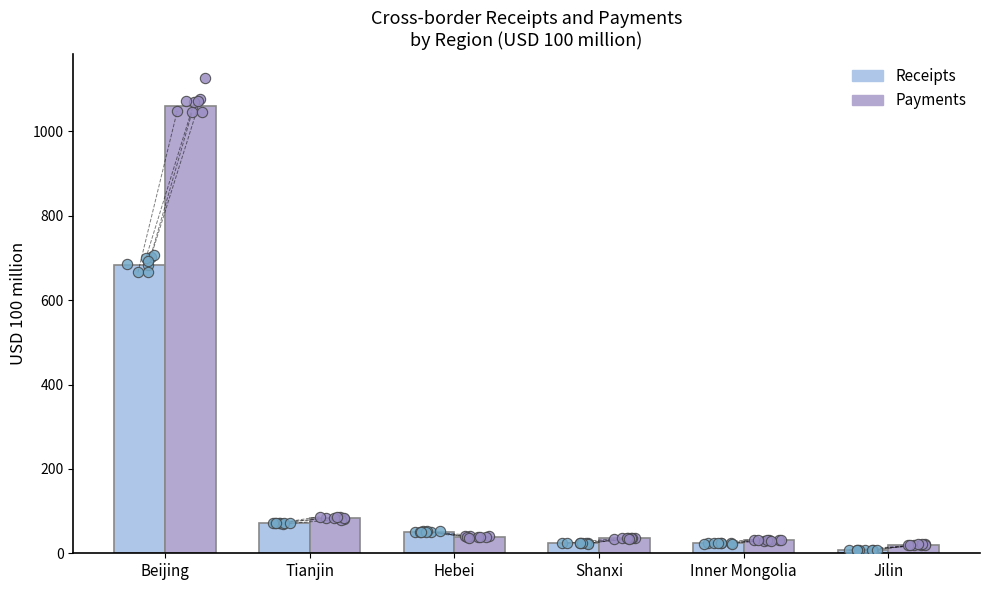

At how many categories does at least one series exceed 562?

1